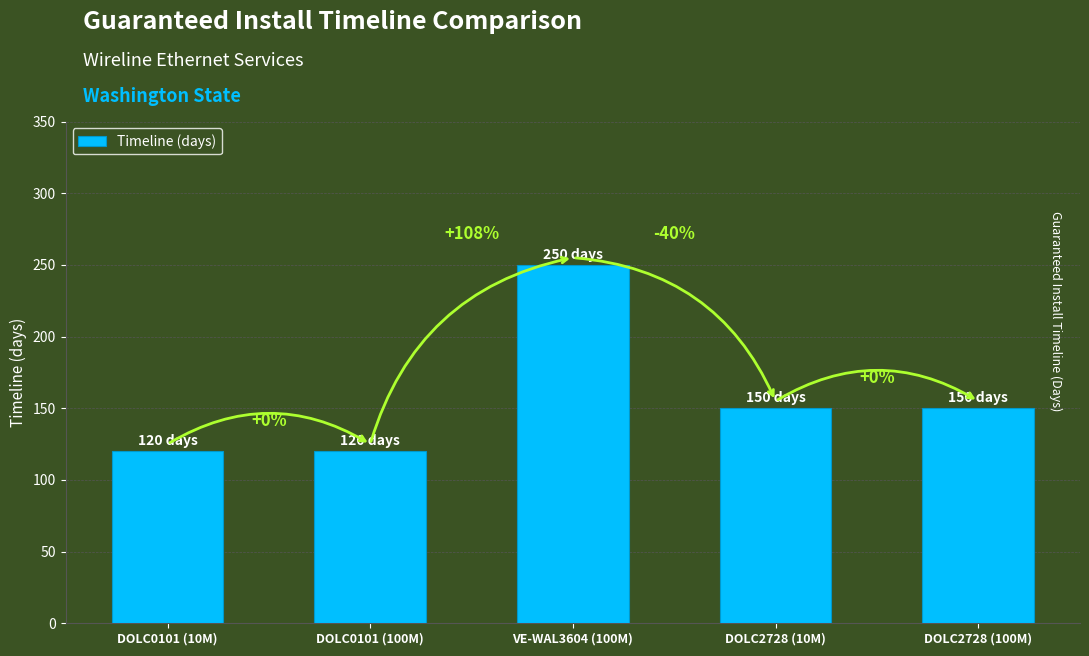

How many bars are there in total?

5